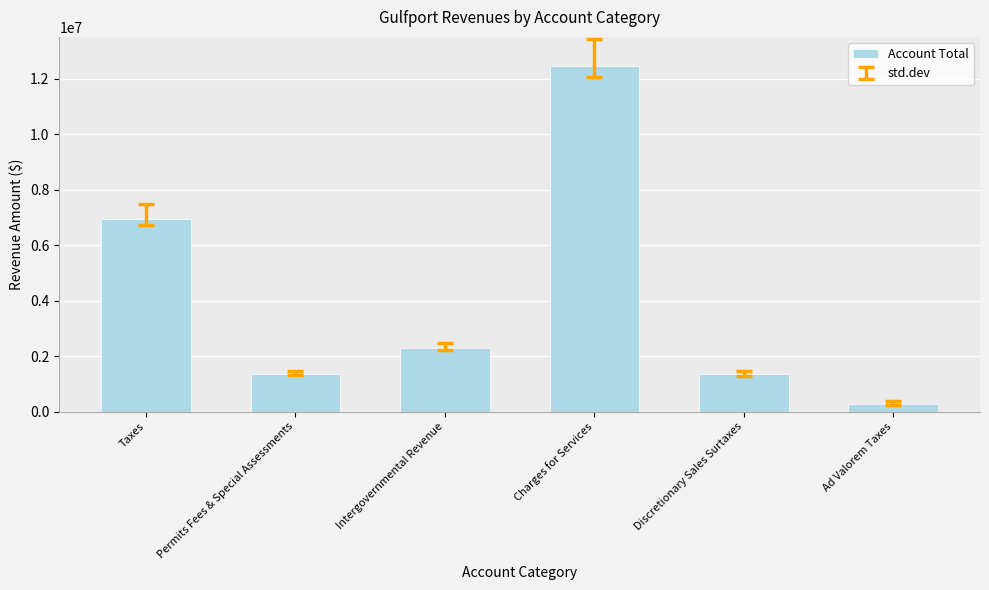

Where is the data nearest to the value 6366347?

Taxes